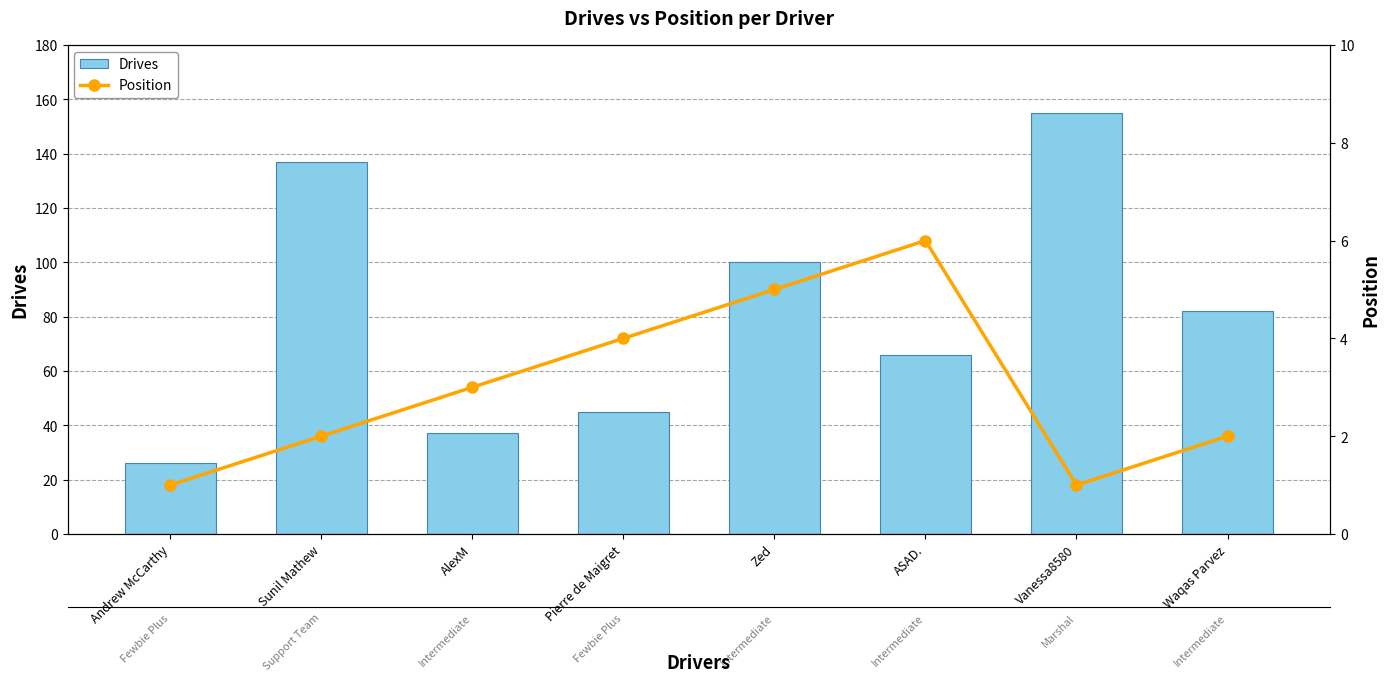

The value of Position at AlexM is 3. True or false?

True